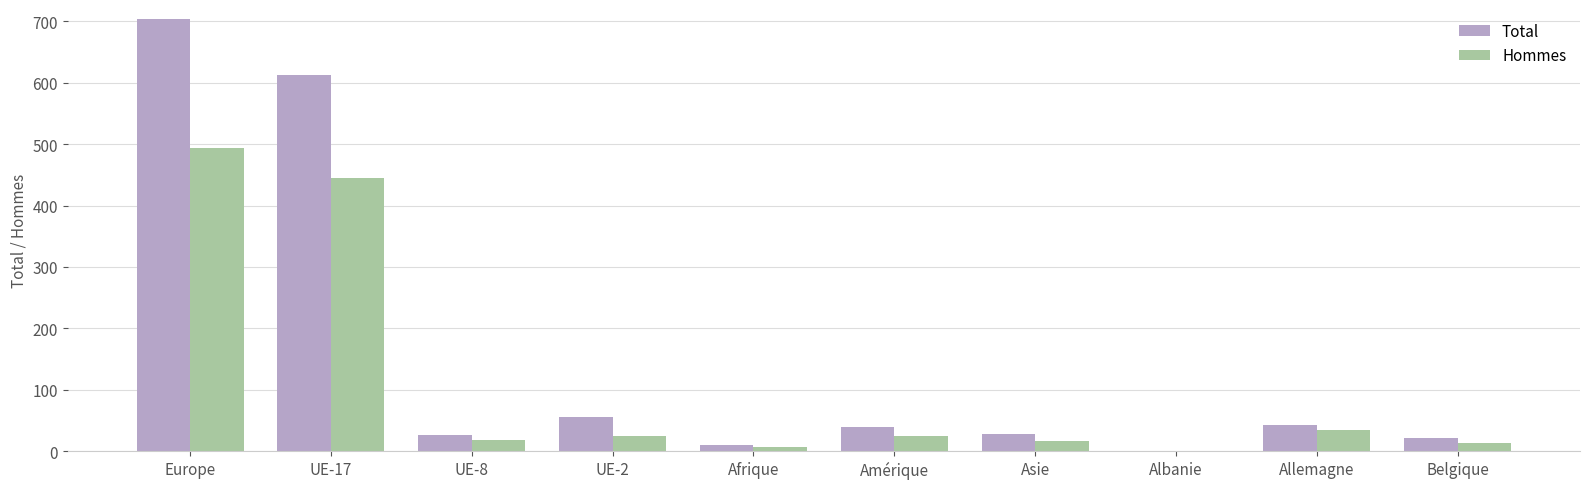

The Total series shows 10 at Afrique. True or false?

True